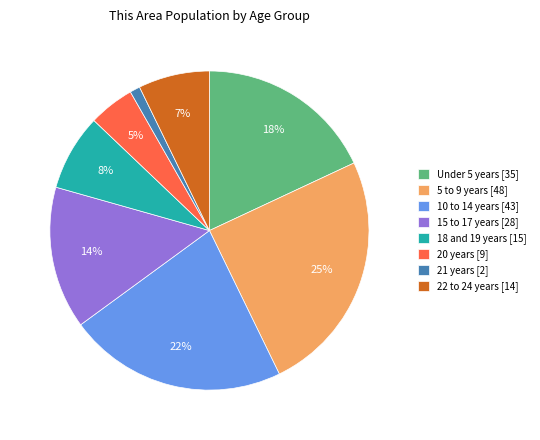

Between 5 to 9 years and 22 to 24 years, which is larger?

5 to 9 years